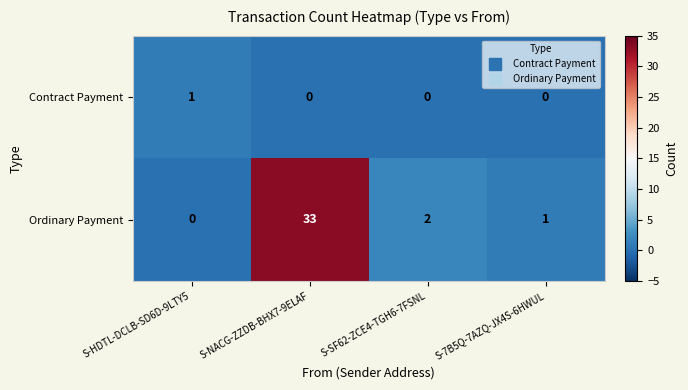

List the series in order of their overall mean, highest first.

Ordinary Payment, Contract Payment